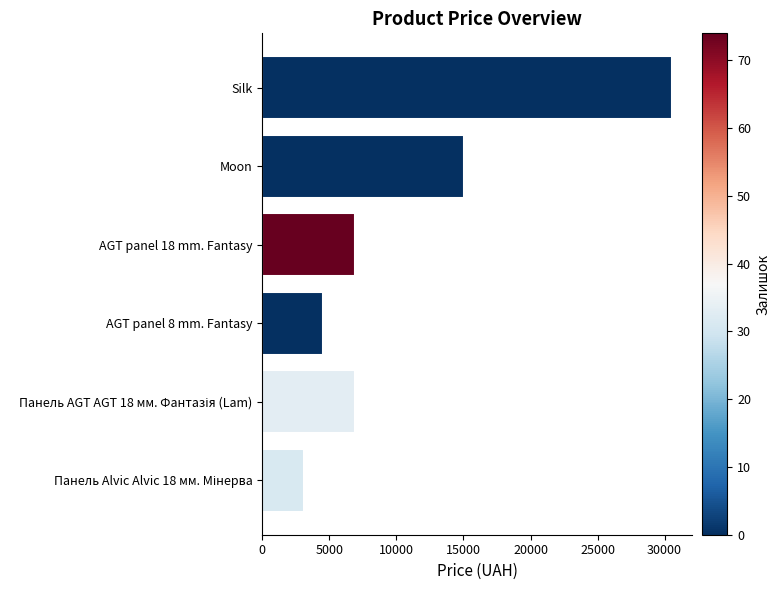

Does the chart contain stacked bars?

No